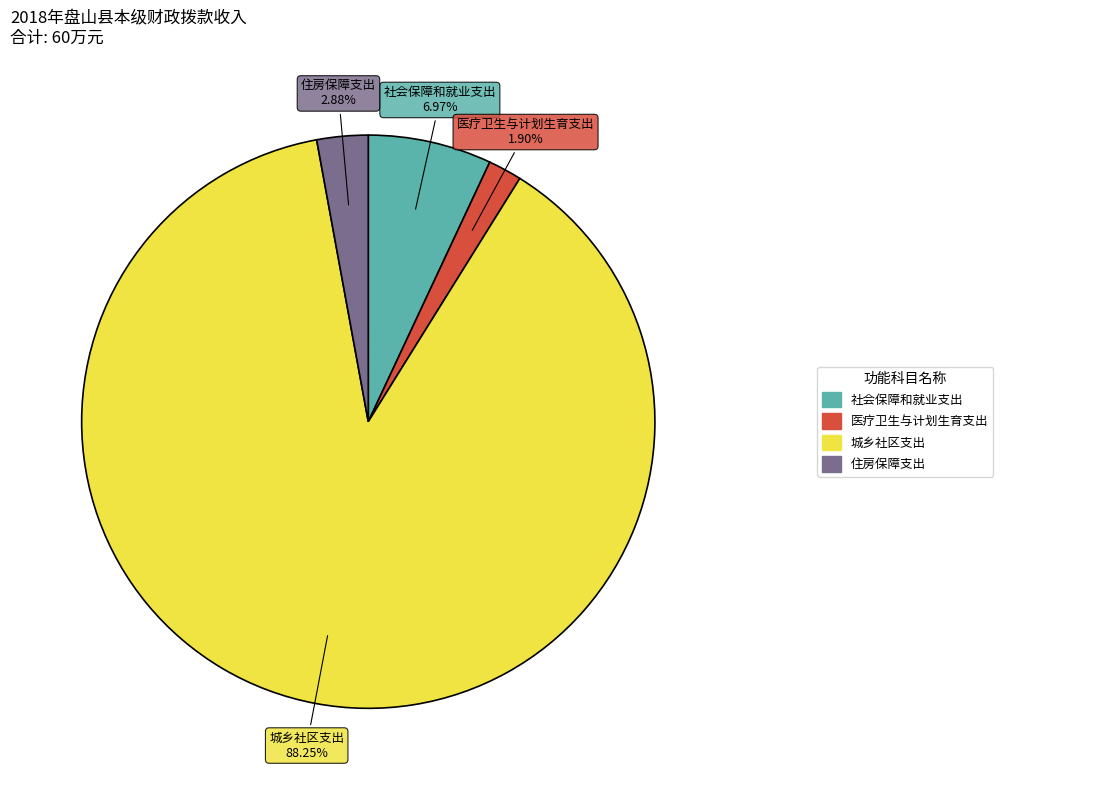

What percentage is the 医疗卫生与计划生育支出 slice, to the nearest percent?

2%